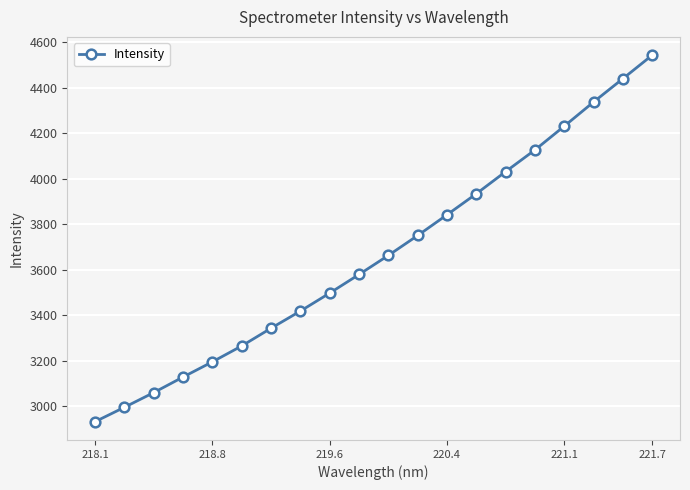

What is the value of the 10th point from the left?

3579.5